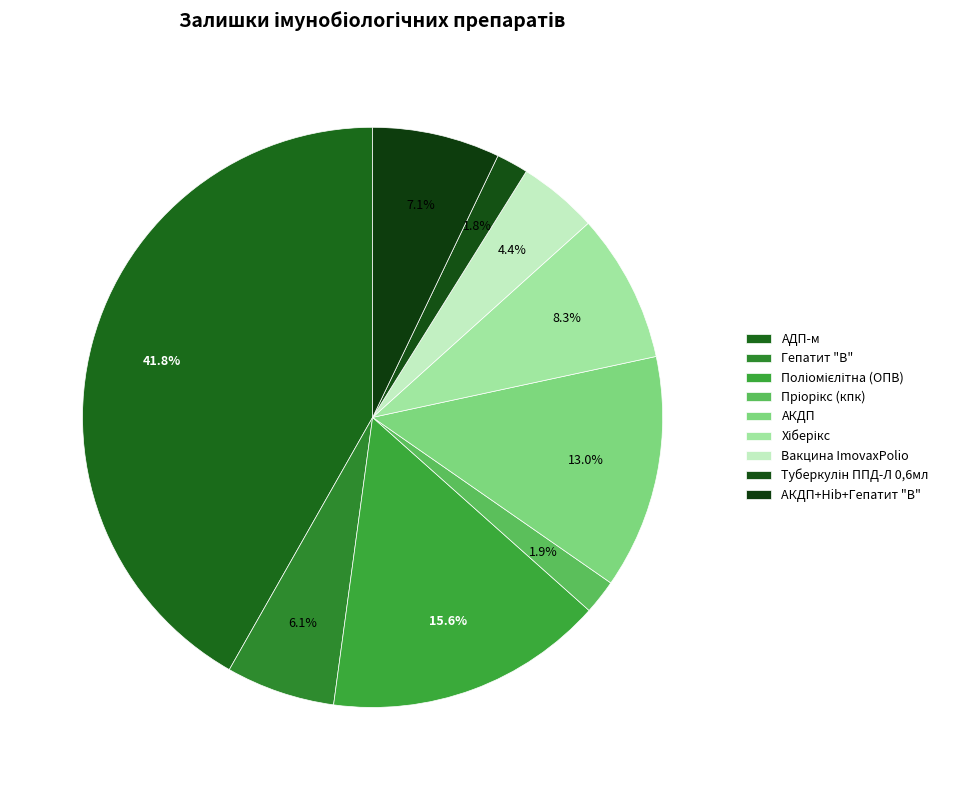

What percentage is the Гепатит "В" slice, to the nearest percent?

6%